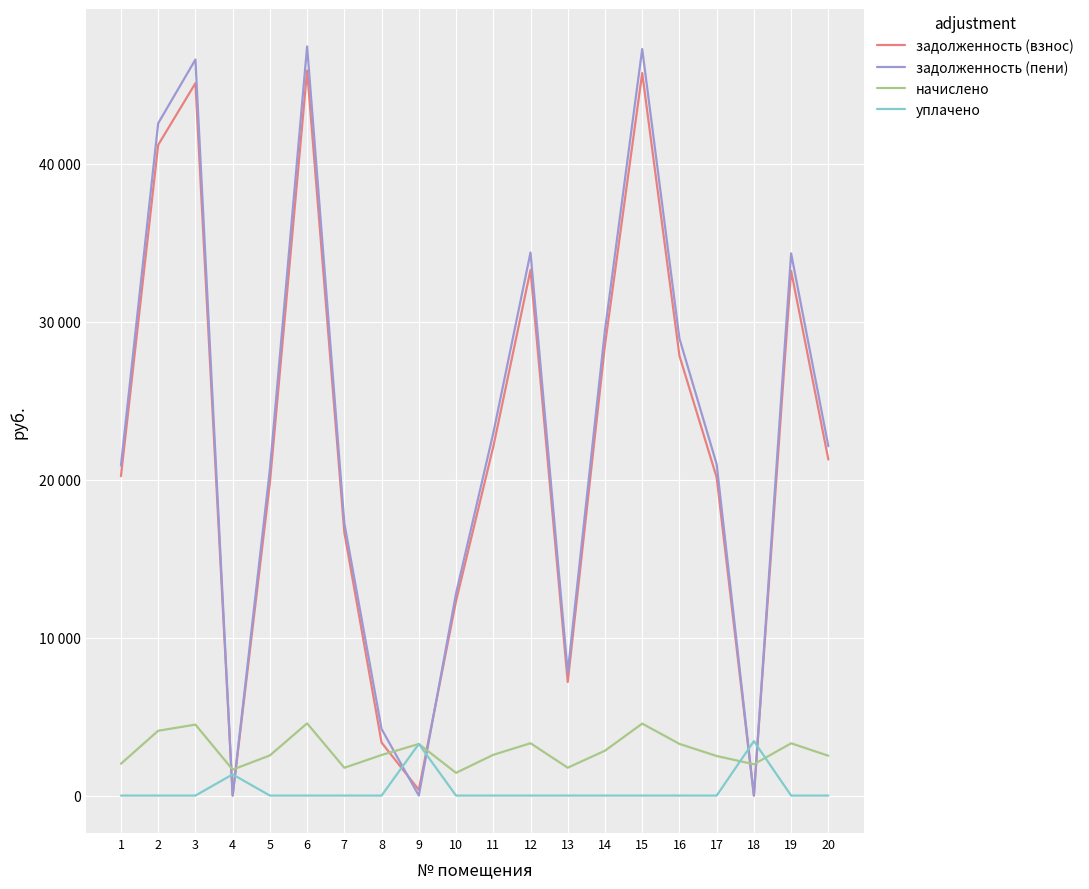

List the labels in order of начислено value, smallest first.

10, 4, 7, 13, 18, 1, 17, 20, 5, 8, 11, 14, 9, 16, 19, 12, 2, 3, 15, 6